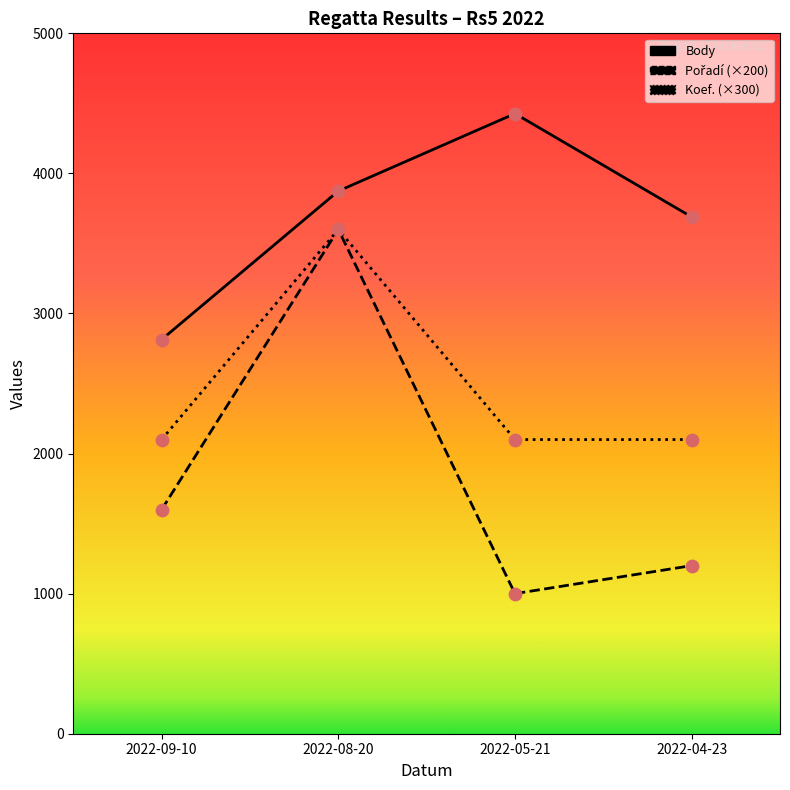

Is the value of Pořadí (×200) at 2022-05-21 greater than the value of Body at 2022-08-20?

No